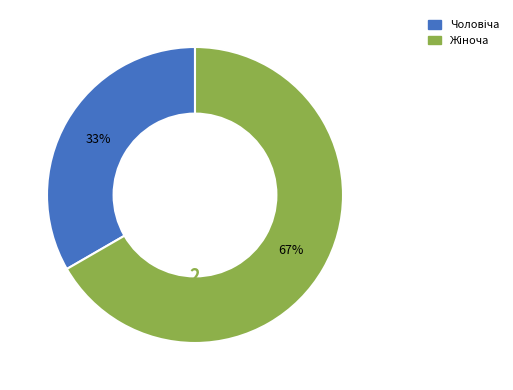

Is there a majority slice in this chart?

Yes